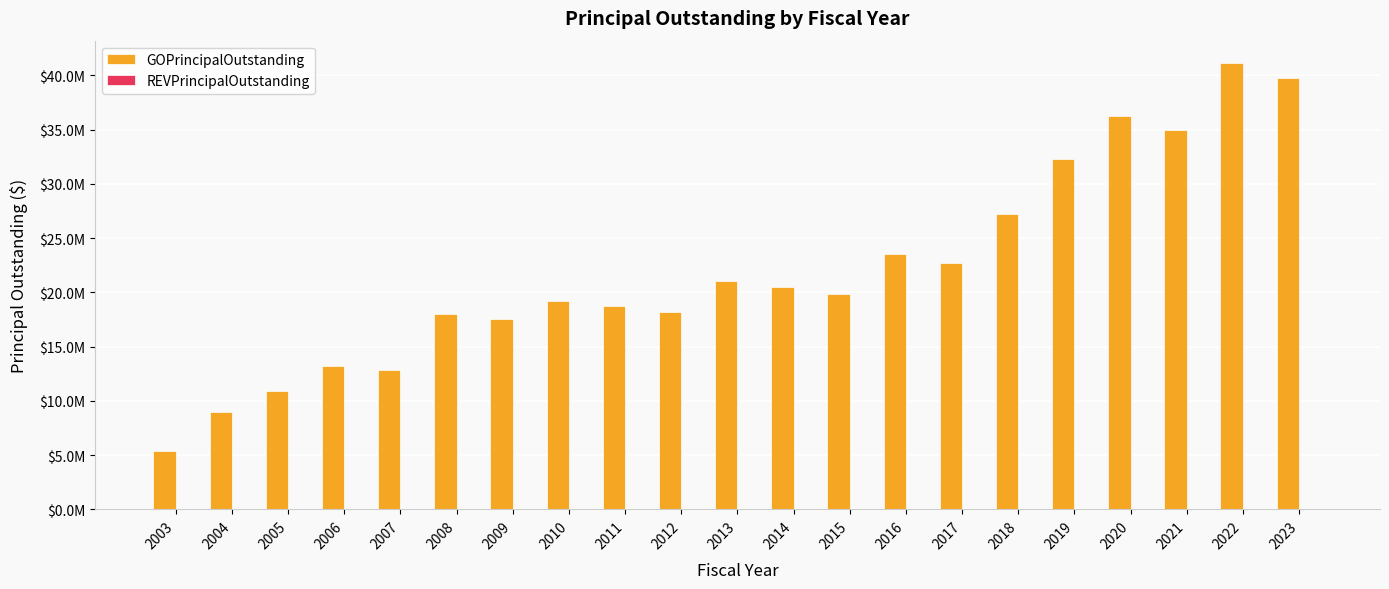

Does the chart contain any negative values?

No